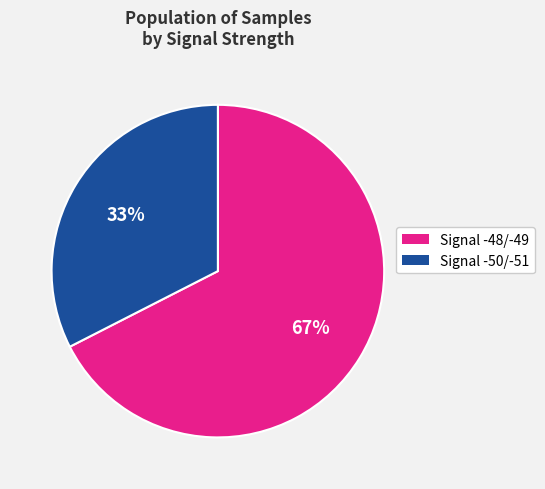

Is there a majority slice in this chart?

Yes